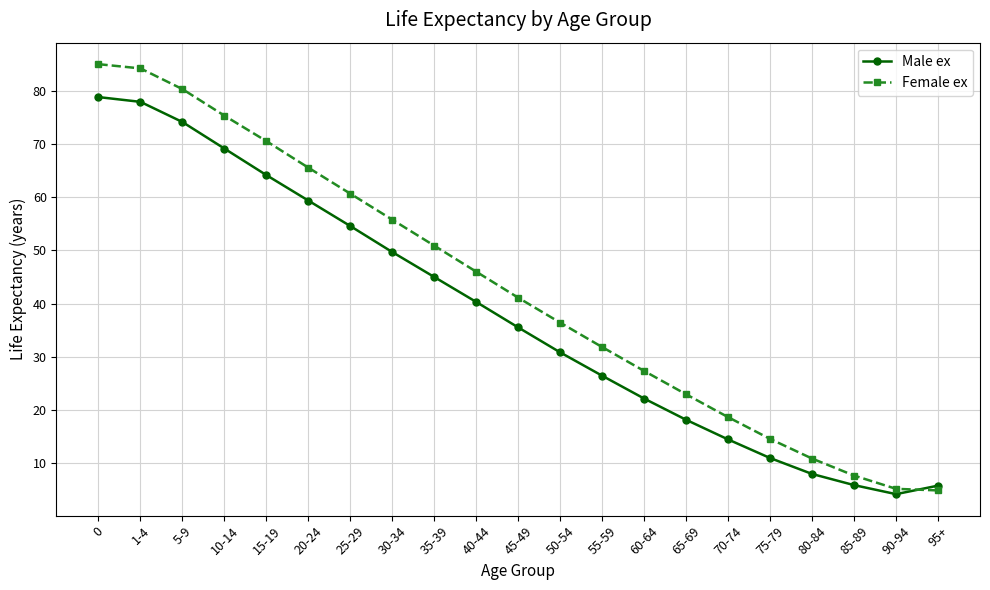

What is the value of the Male ex point at the 2nd from the left?

78.0